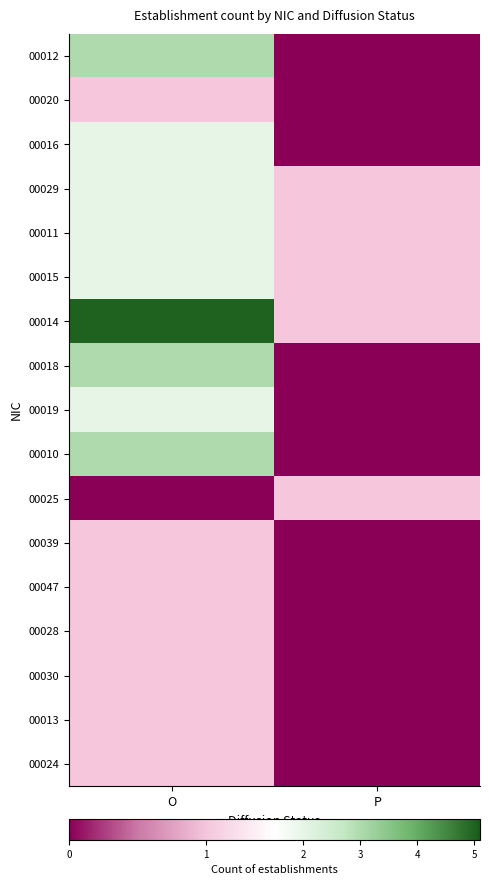

How many categories are shown in the chart?

2